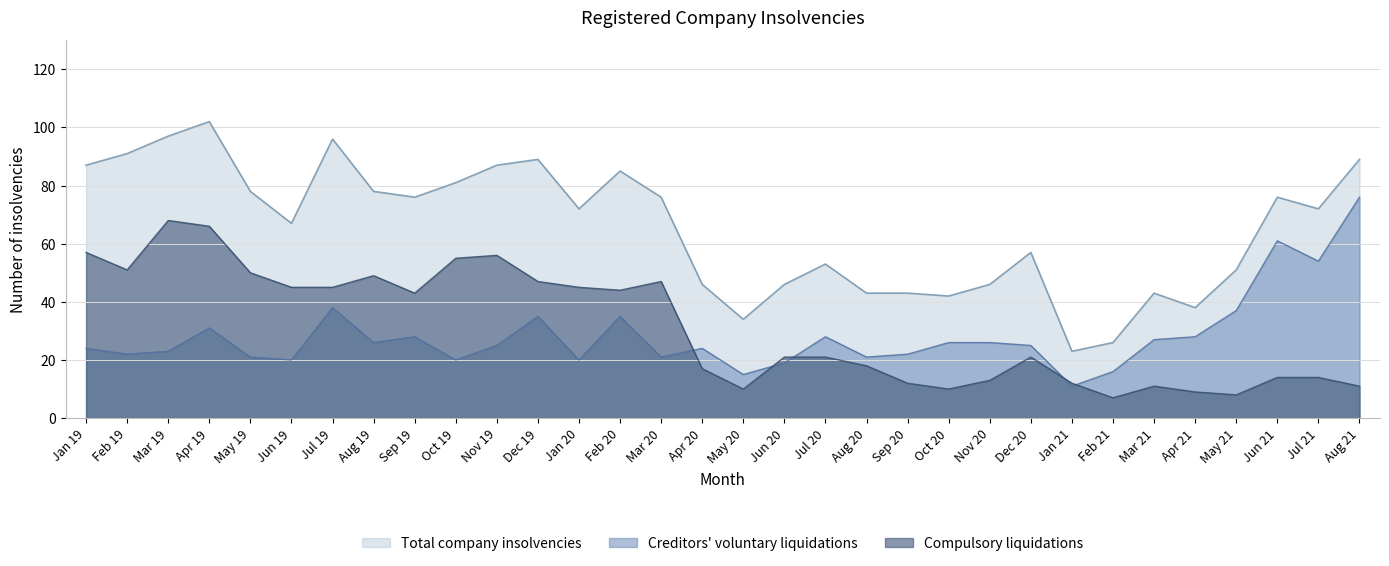

At which category does Compulsory liquidations reach its first local valley?

Feb 19